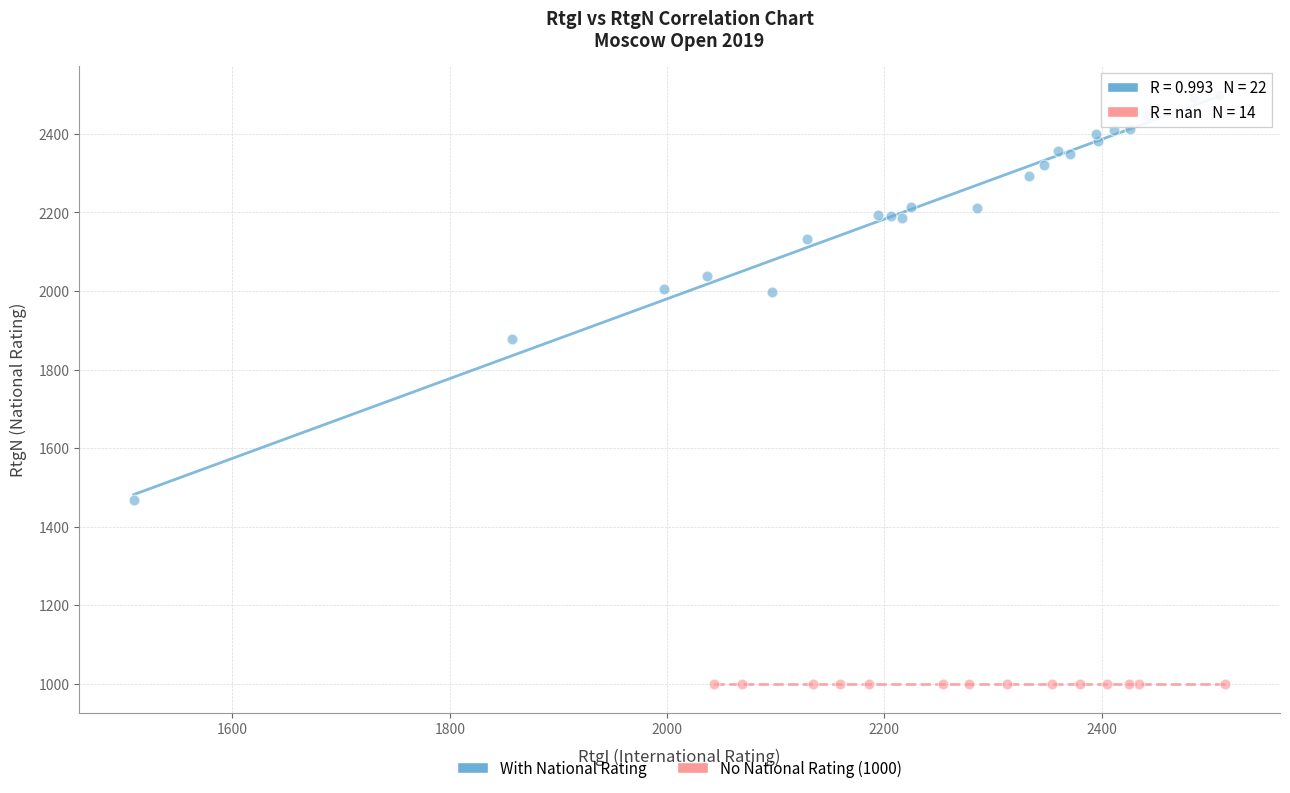

Which series reaches the maximum Y coordinate?

With National Rating